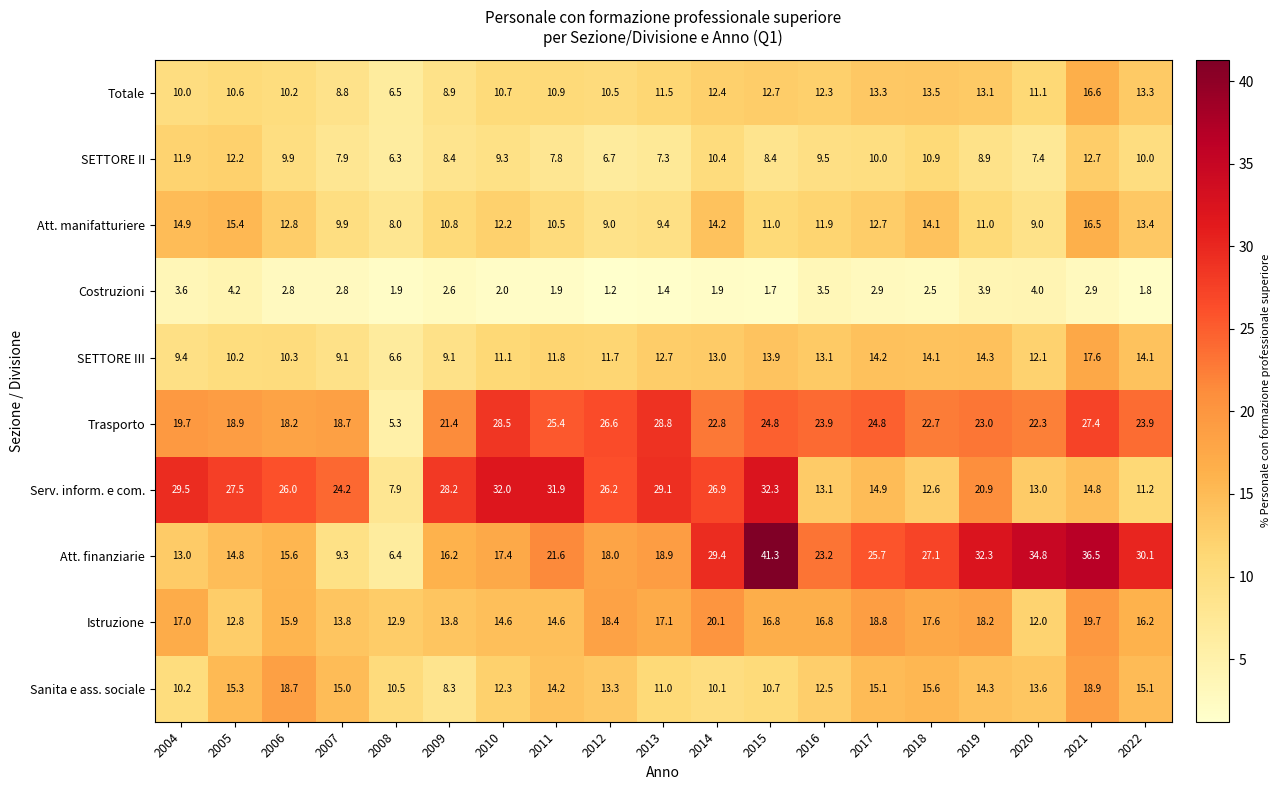

At which label is Totale closest to 11?

2011